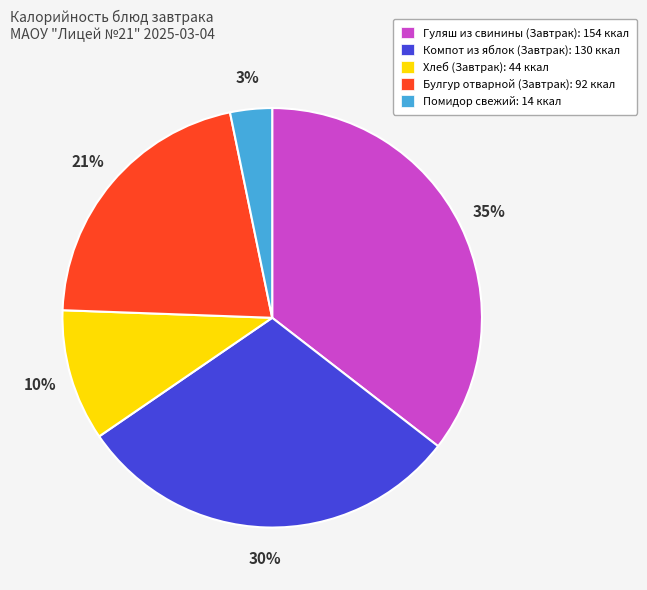

To the nearest percent, what percentage of the pie is Хлеб (Завтрак)?

10%